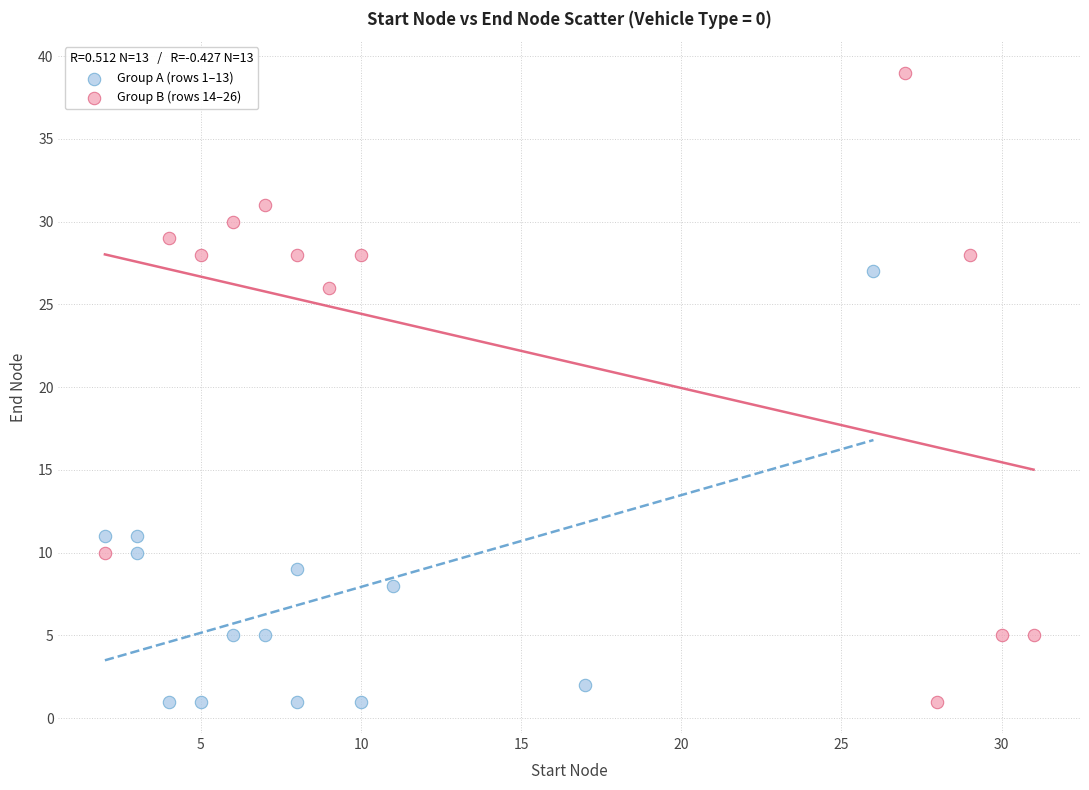

What are all the series names shown in the legend?

Group A (rows 1–13), Group B (rows 14–26)